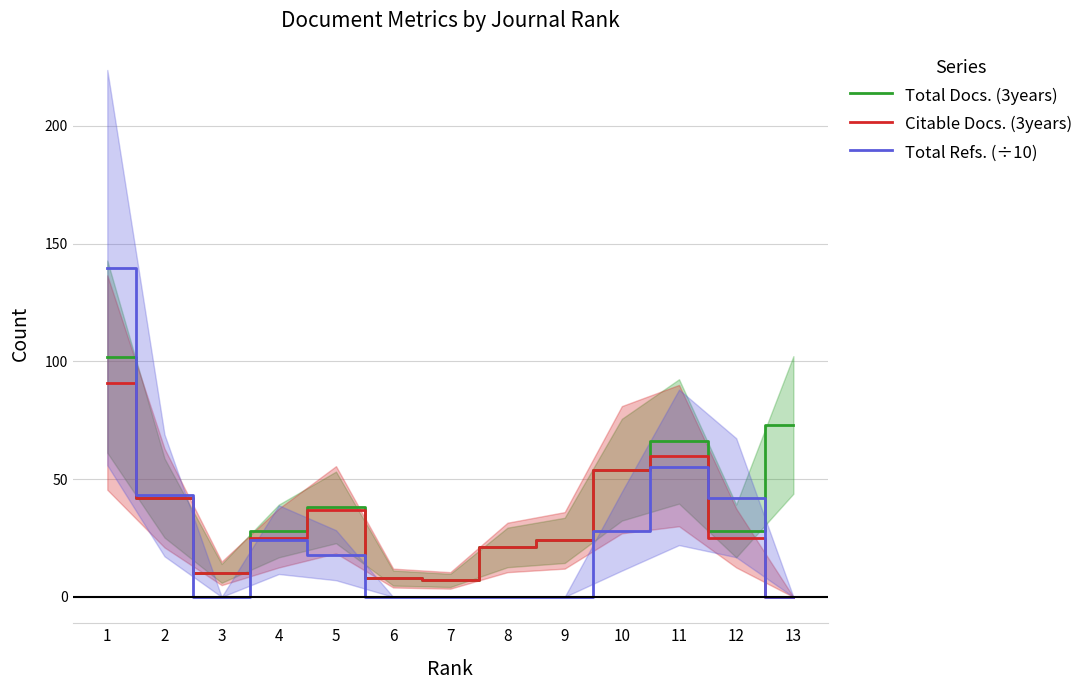

Between 5 and 12, which series saw the biggest shift?

Total Refs. (÷10)